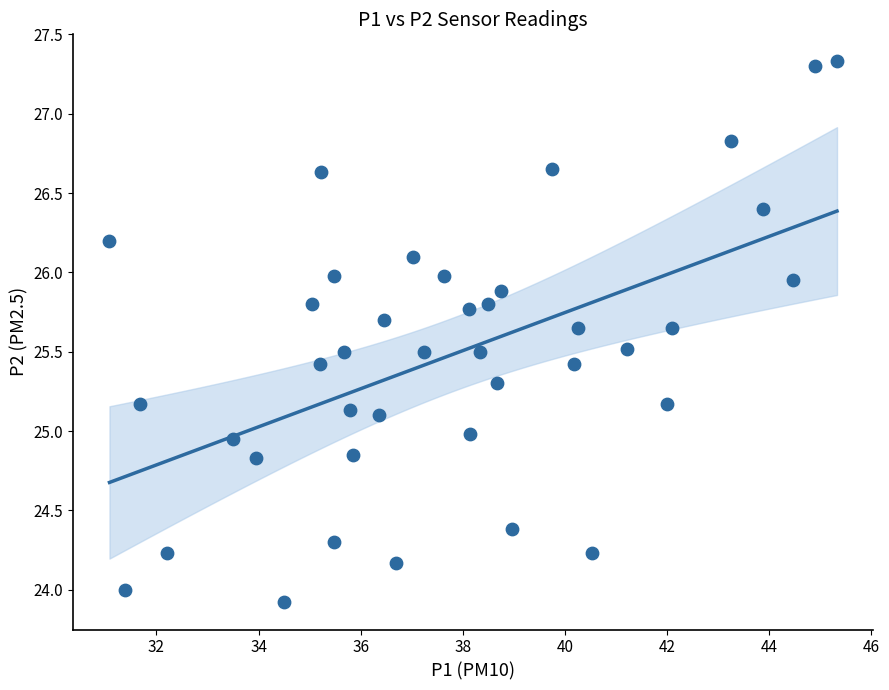

What is the range of X values (max minus min)?

14.2